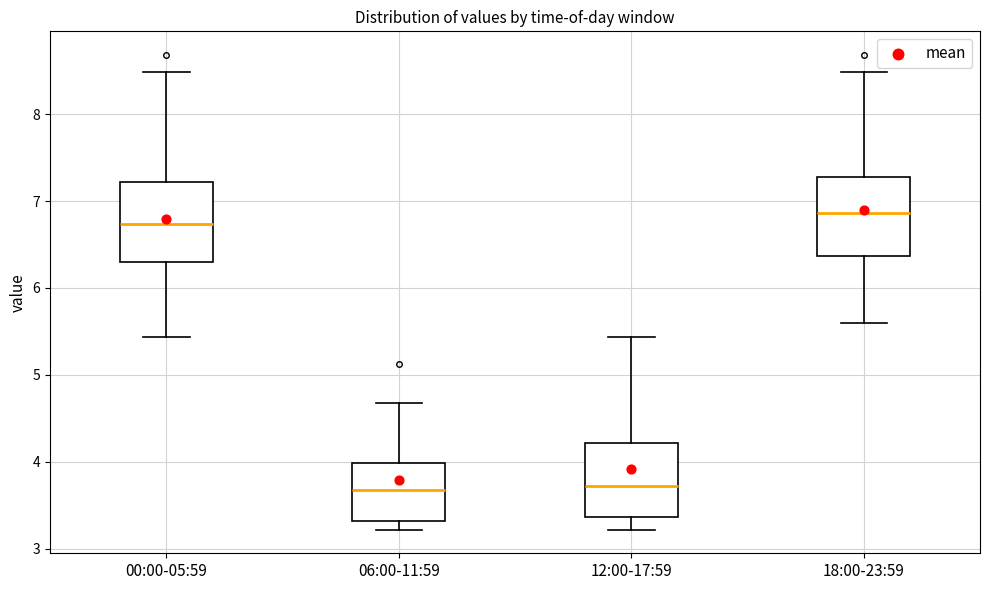

Which box has the highest median line?

18:00-23:59